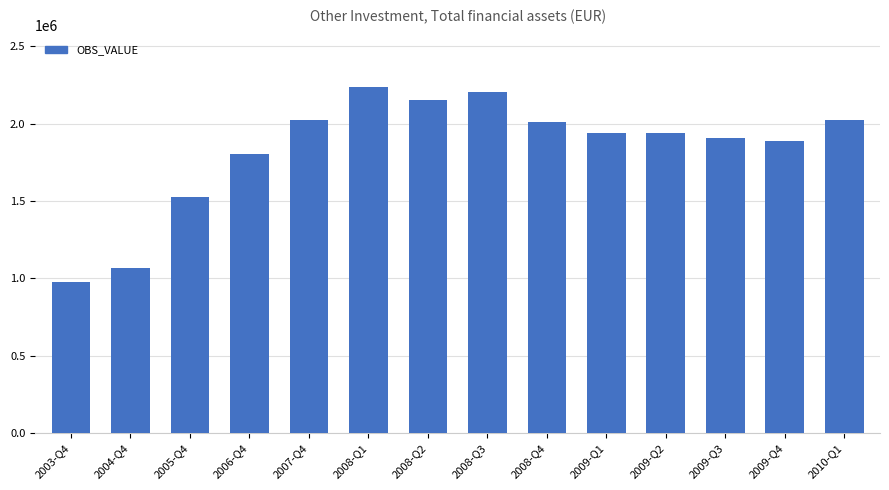

What is the label of the 14th bar from the left?

2010-Q1